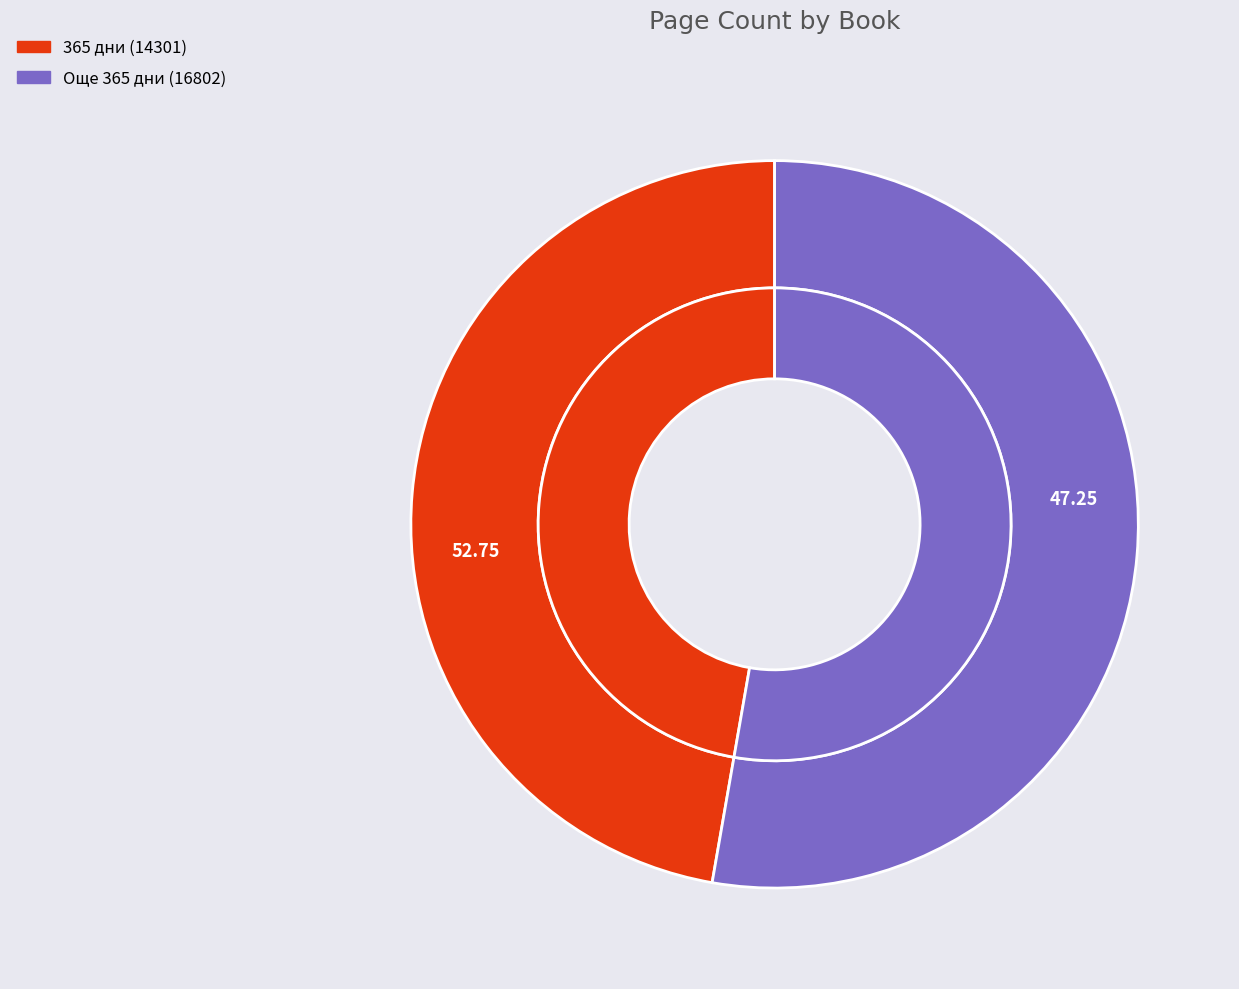

Count the number of slices in the pie.

2